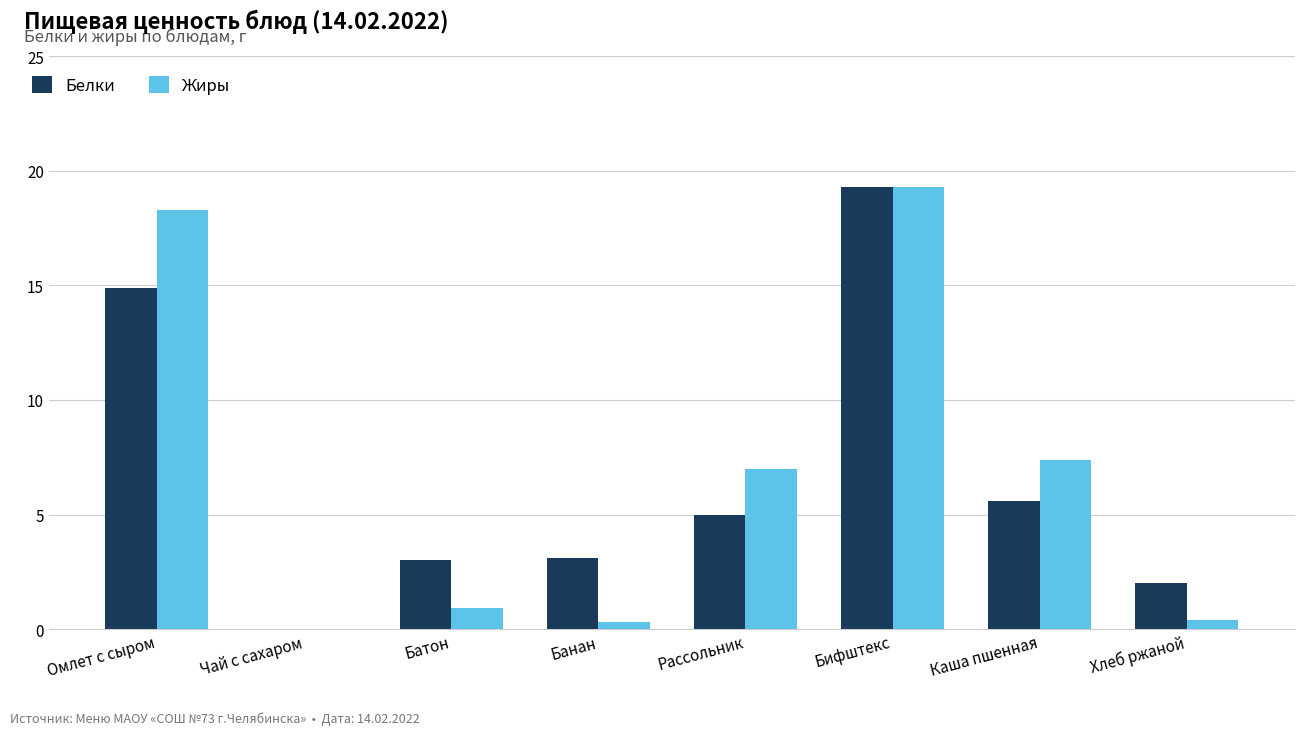

What is the average value of the Жиры series?

6.7